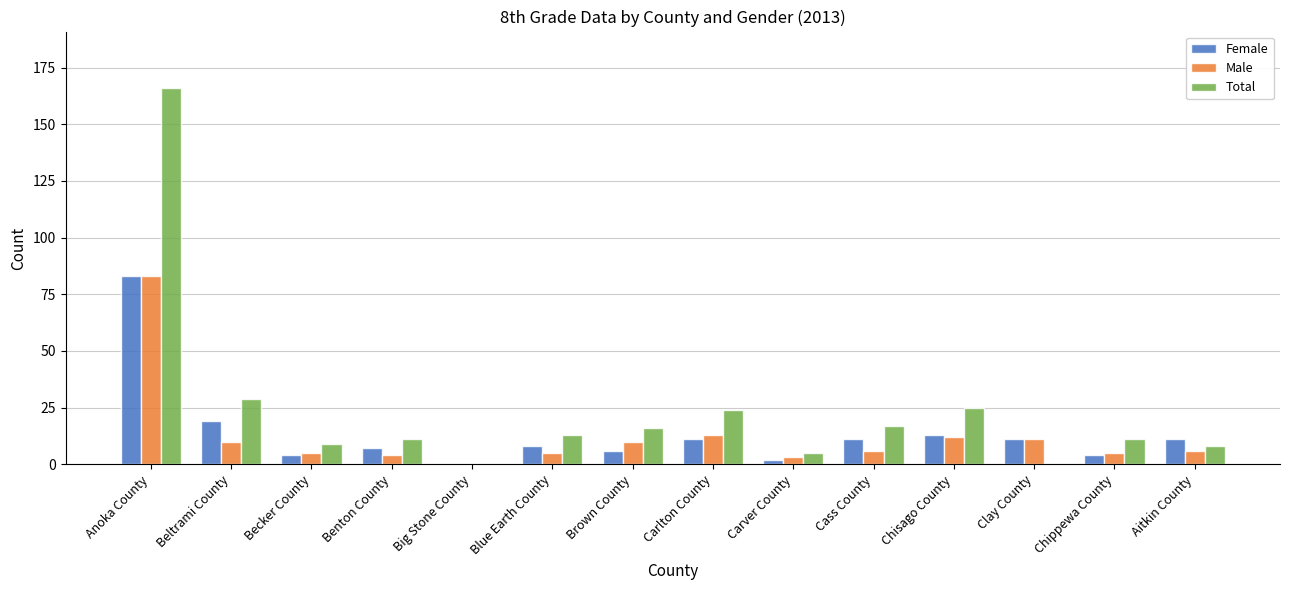

What is the sum of all Female values?

190